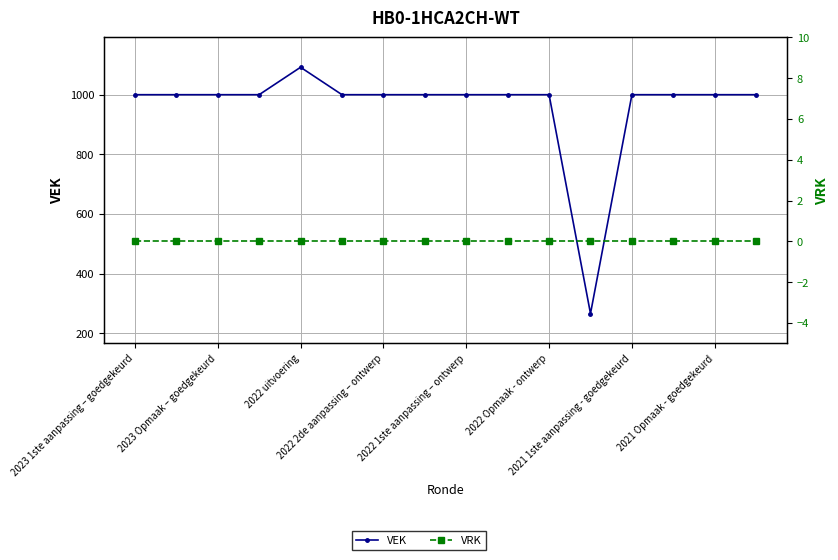

What is the sum of all VEK values?

15358